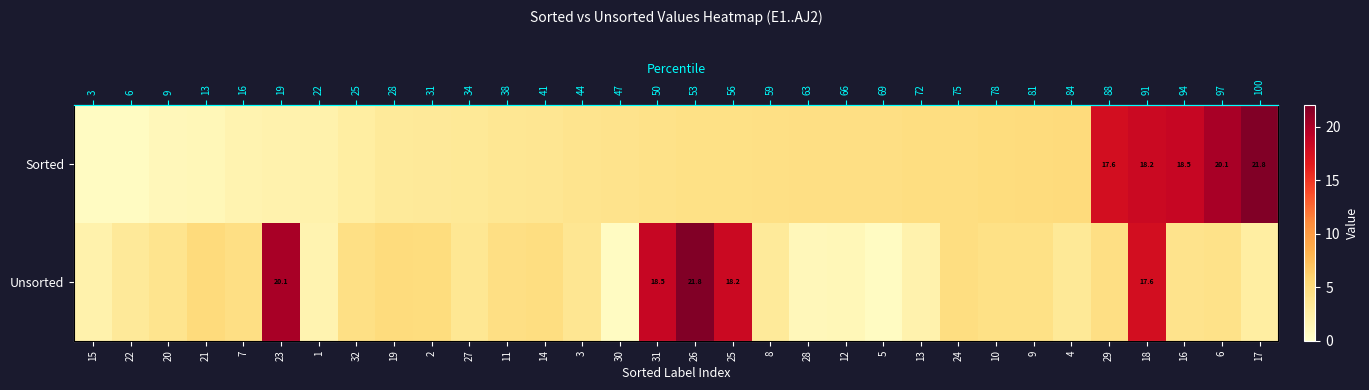

What is the difference between the maximum and minimum values in the Unsorted series?

21.2